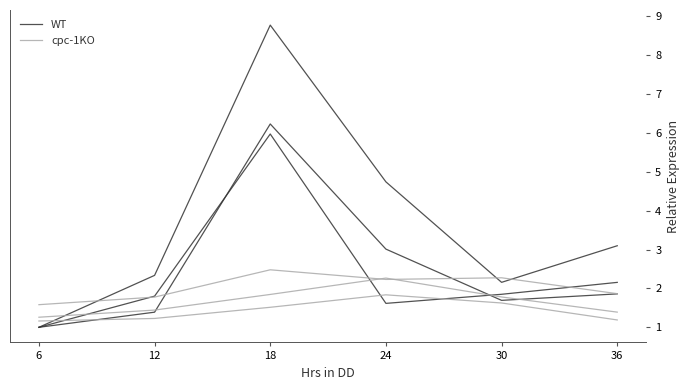

What is the average value of the cpc-1KO series?

1.4